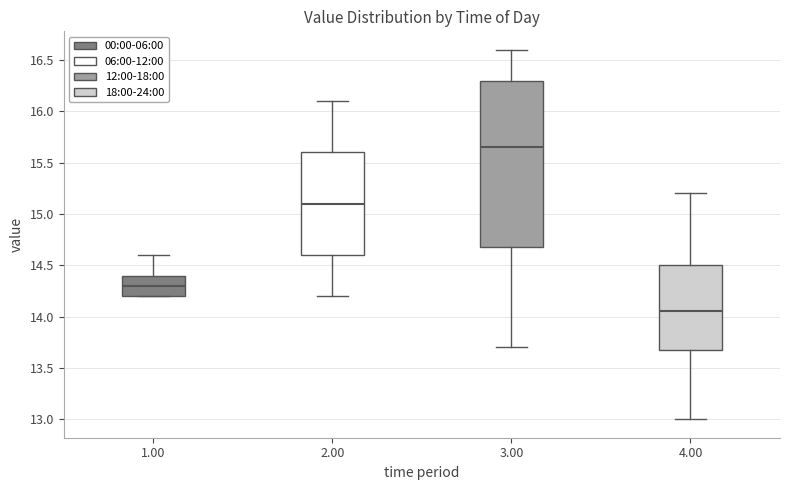

Which box's median line is the highest?

3.00